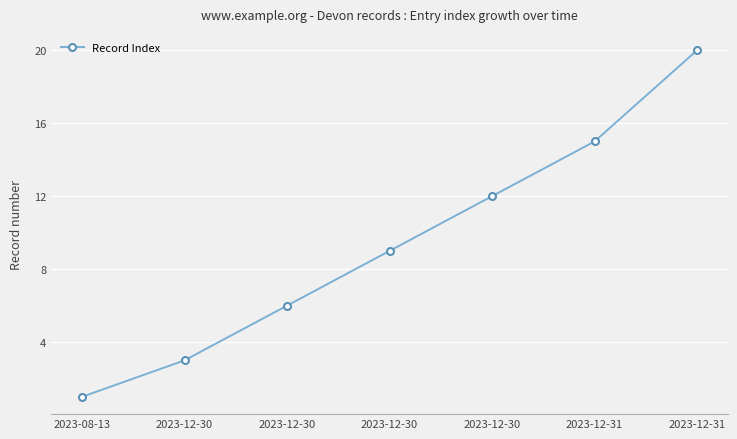

Rank the categories by value from lowest to highest.

2023-08-13, 2023-12-30, 2023-12-30, 2023-12-30, 2023-12-30, 2023-12-31, 2023-12-31